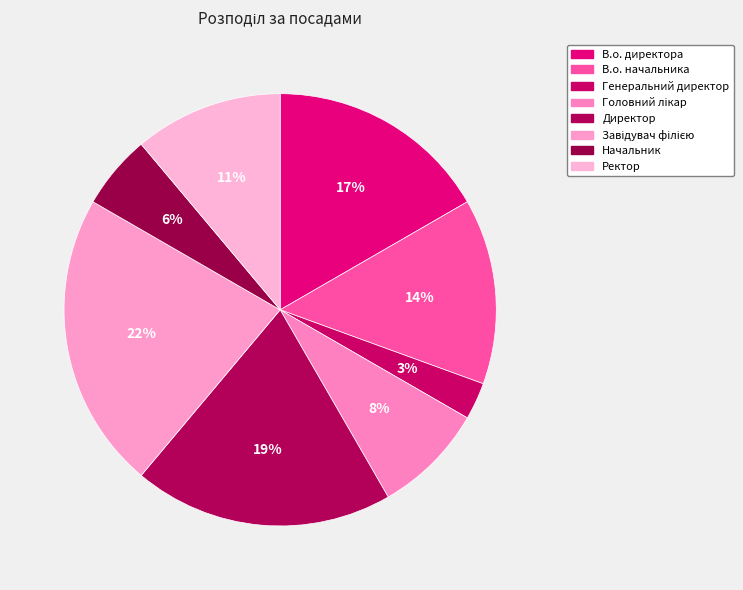

The В.о. начальника slice represents 14% of the pie. True or false?

True